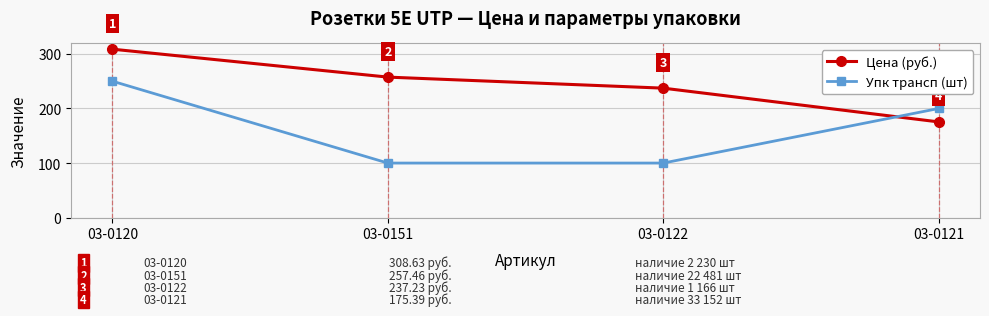

After their last crossing, which series has the higher values: Упк трансп (шт) or Цена (руб.)?

Упк трансп (шт)